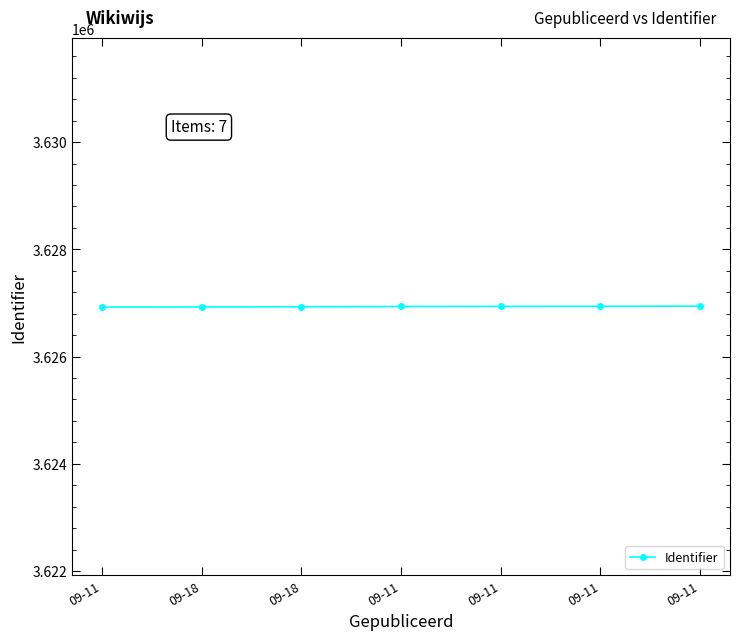

What is the value of the 1st point from the left?

3626923